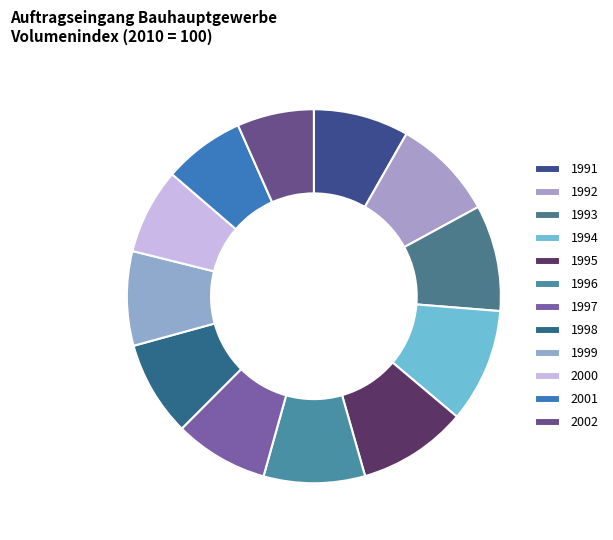

Does 1998 account for over 50% of the chart?

No